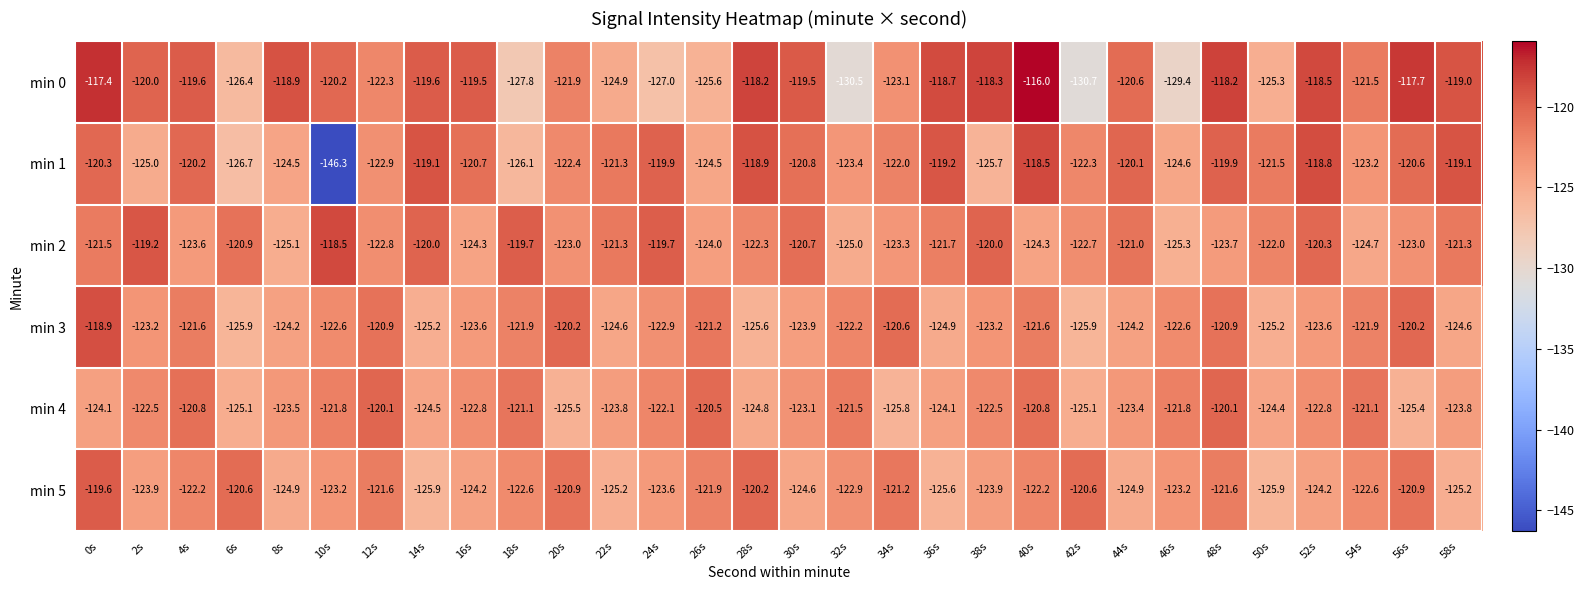

How many series are shown in this chart?

6